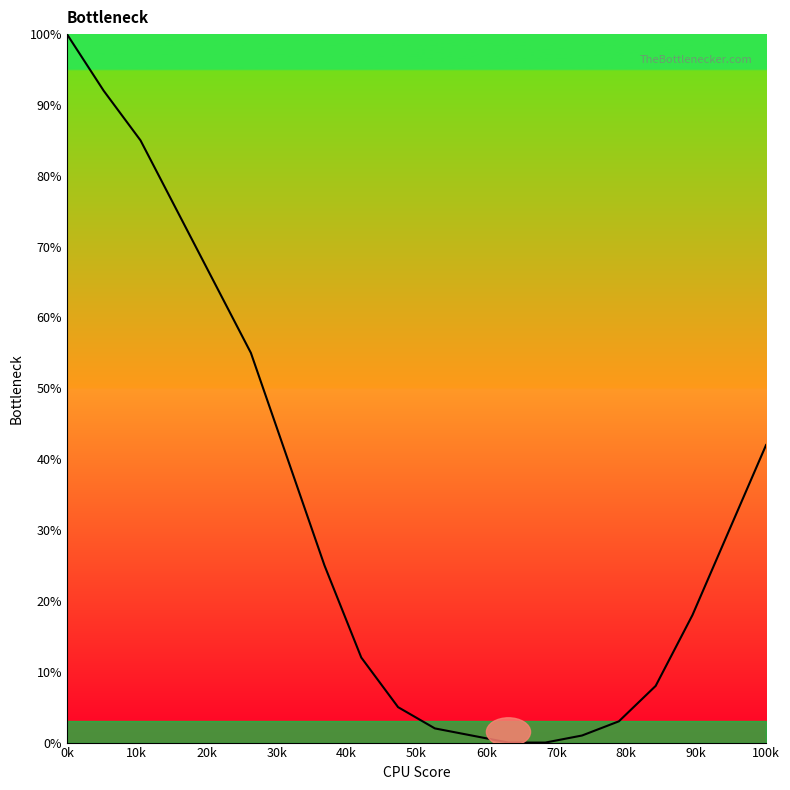

Does the chart have visible grid lines?

No